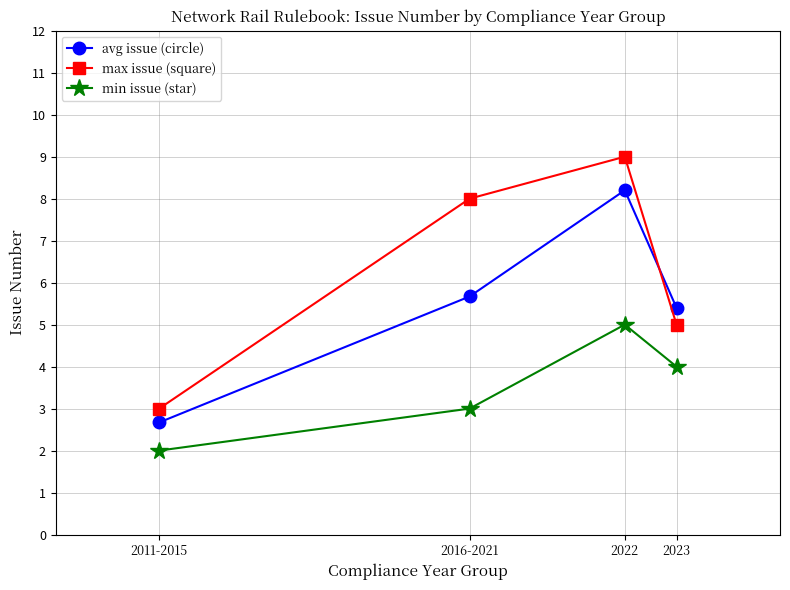

What is the sum of the avg issue (circle) values at 2011-2015 and 2016-2021?

8.3